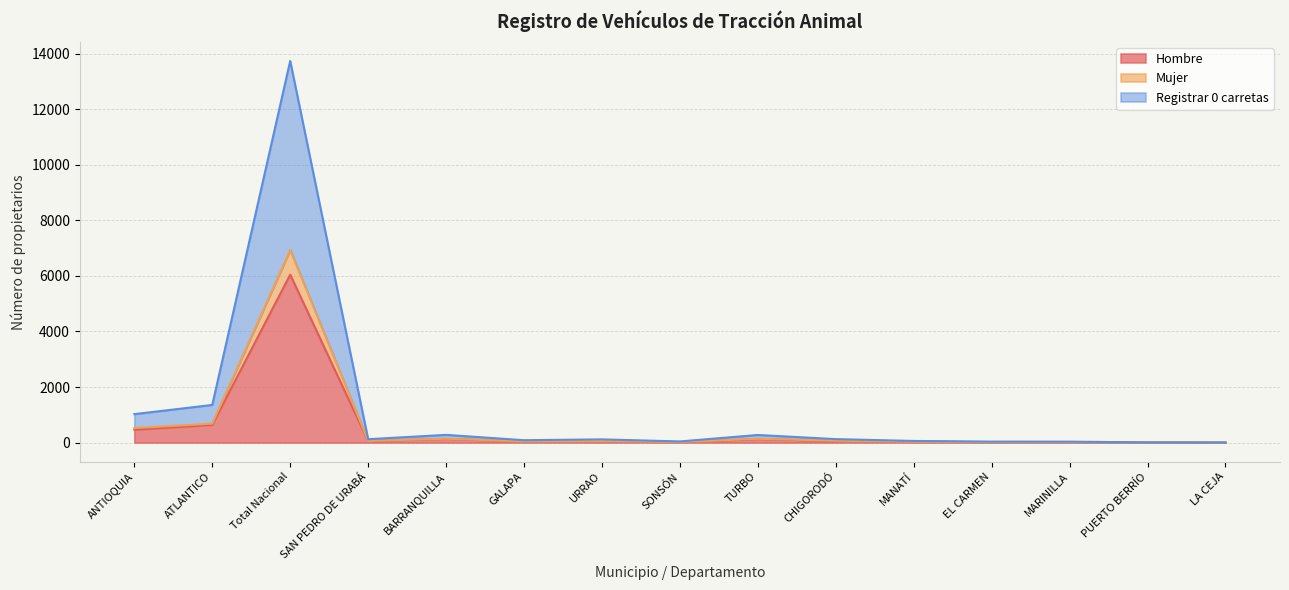

What is the average value of the Mujer series?

582